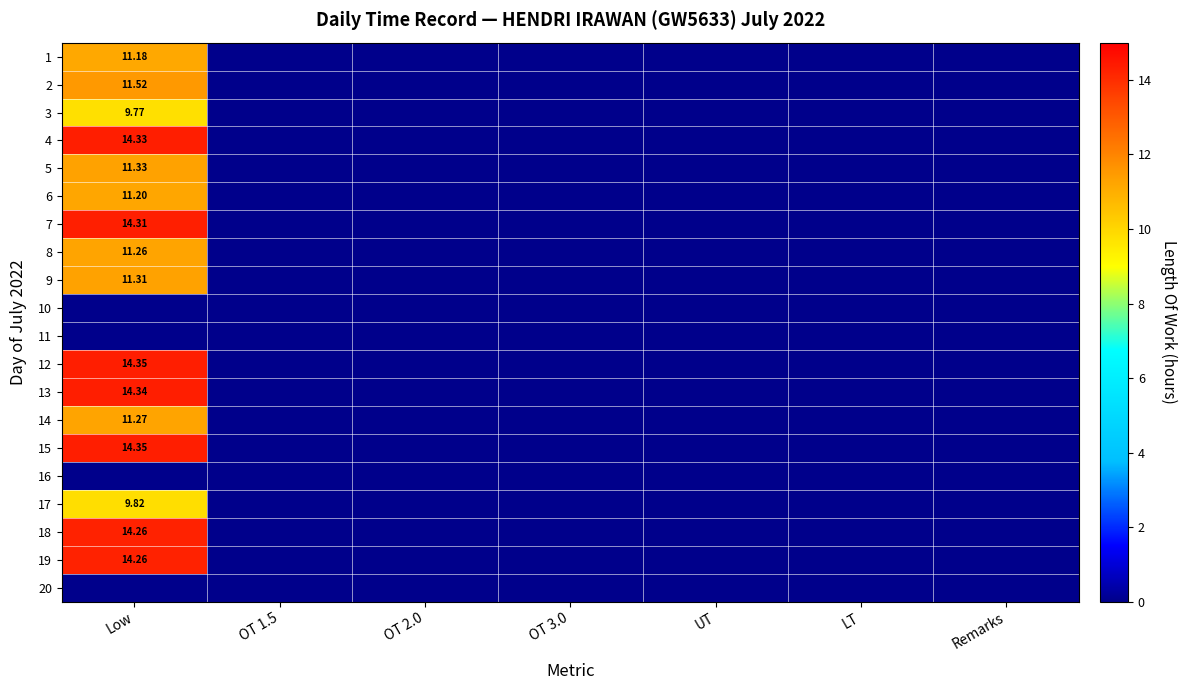

Is it true that 2 equals 0.0 at Remarks?

True